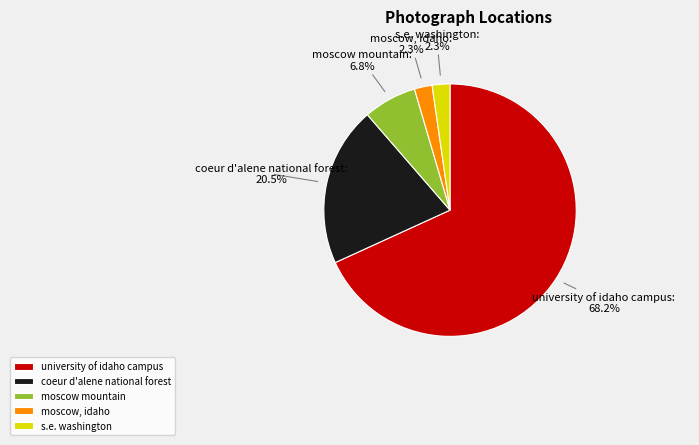

Is there any slice that represents more than half of the pie?

Yes